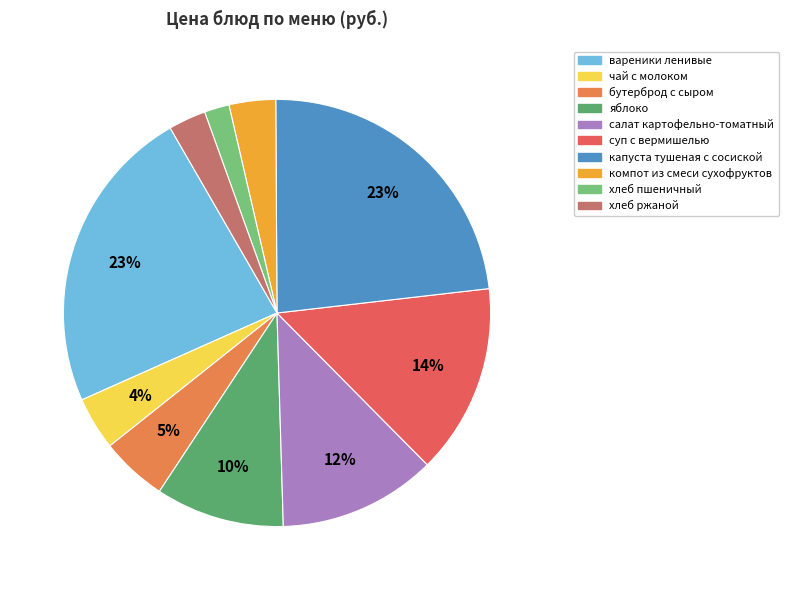

To the nearest percent, what is the combined percentage of чай с молоком and вареники ленивые?

27%